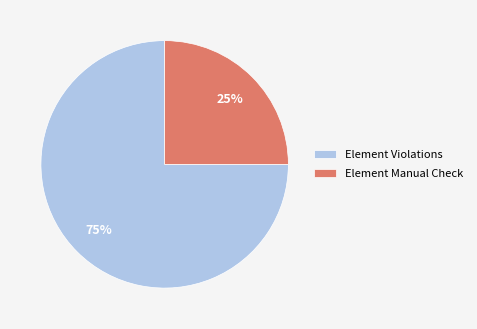

Does any single category account for the majority?

Yes